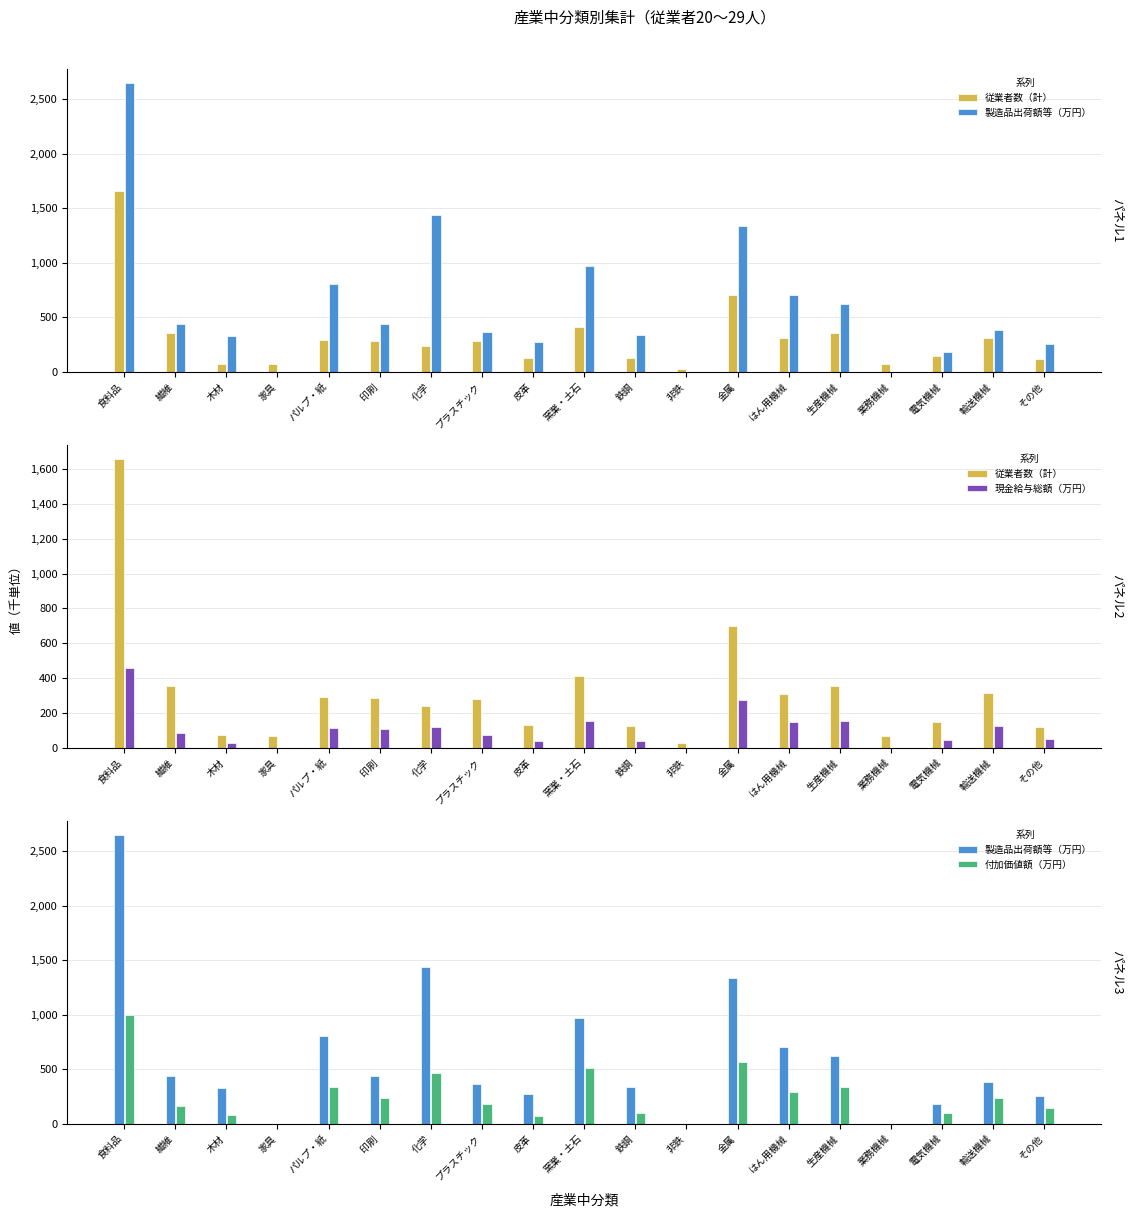

At which category is the sum across all series the highest?

食料品